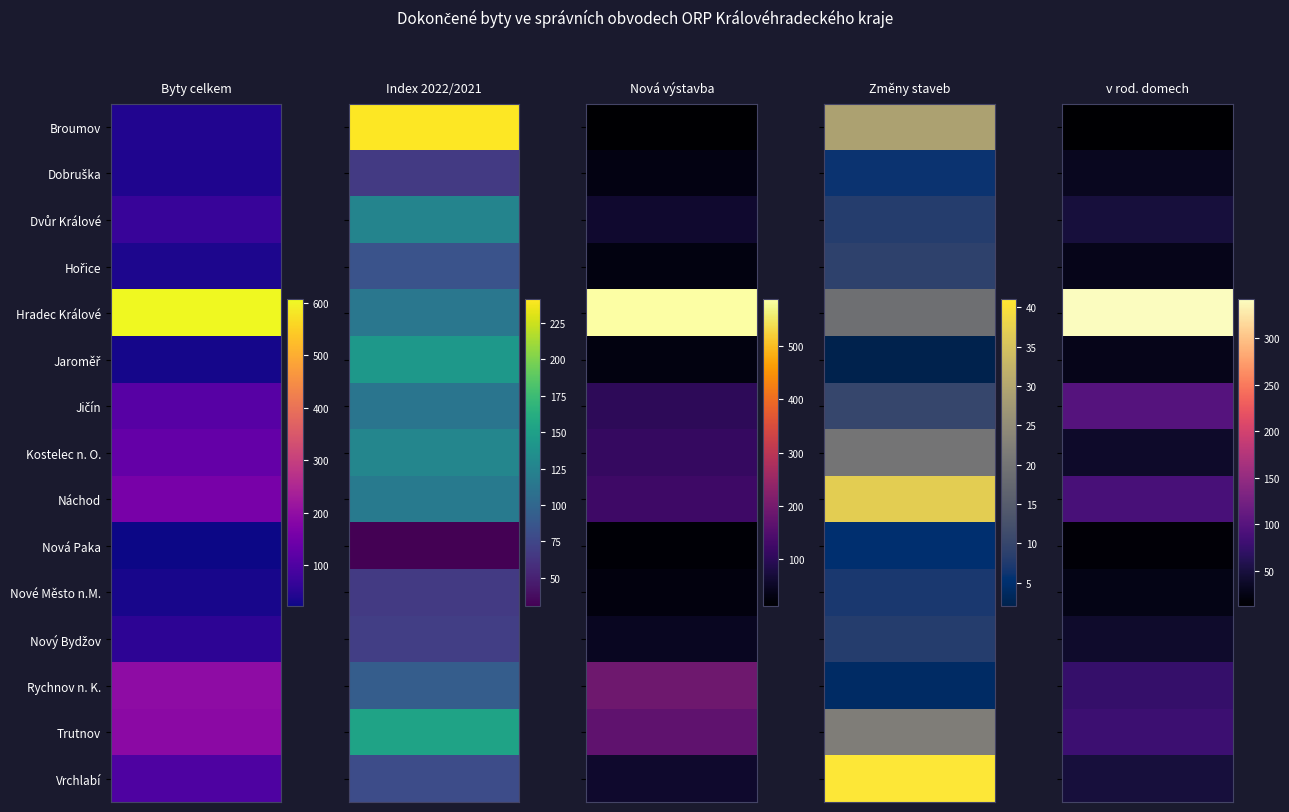

Reading right to left, what are all the values shown in this chart?

Broumov: 4=12.0	3=29.0	2=12.0	1=241.2	0=41.0
Dobruška: 4=32.0	3=6.0	2=32.0	1=66.7	0=38.0
Dvůr Králové: 4=49.0	3=8.0	2=61.0	1=125.5	0=69.0
Hořice: 4=28.0	3=9.0	2=28.0	1=84.1	0=37.0
Hradec Králové: 4=342.0	3=19.0	2=587.0	1=113.9	0=606.0
Jaroměř: 4=28.0	3=2.0	2=28.0	1=142.9	0=30.0
Jičín: 4=99.0	3=10.0	2=101.0	1=112.1	0=111.0
Kostelec n. O.: 4=39.0	3=20.0	2=111.0	1=127.2	0=131.0
Náchod: 4=89.0	3=37.0	2=124.0	1=116.7	0=161.0
Nová Paka: 4=17.0	3=5.0	2=17.0	1=30.6	0=22.0
Nové Město n.M.: 4=26.0	3=7.0	2=26.0	1=66.0	0=33.0
Nový Bydžov: 4=40.0	3=8.0	2=46.0	1=69.2	0=54.0
Rychnov n. K.: 4=74.0	3=4.0	2=191.0	1=92.9	0=195.0
Trutnov: 4=80.0	3=22.0	2=167.0	1=152.4	0=189.0
Vrchlabí: 4=49.0	3=41.0	2=58.0	1=79.2	0=99.0